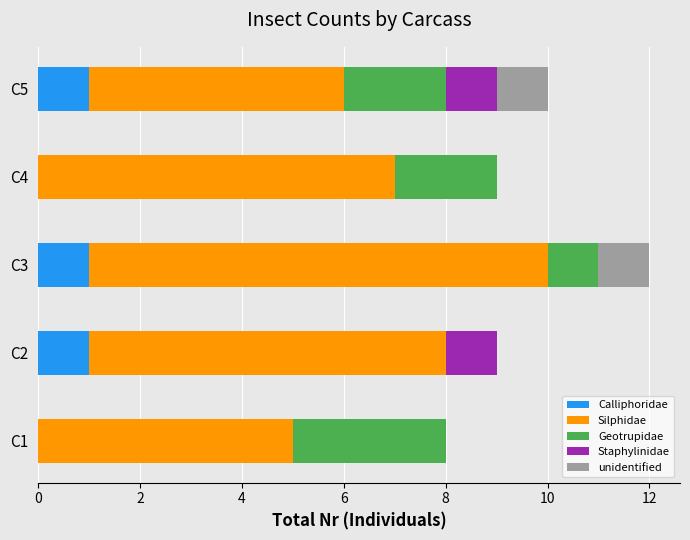

At which category is the sum across all series the highest?

C3